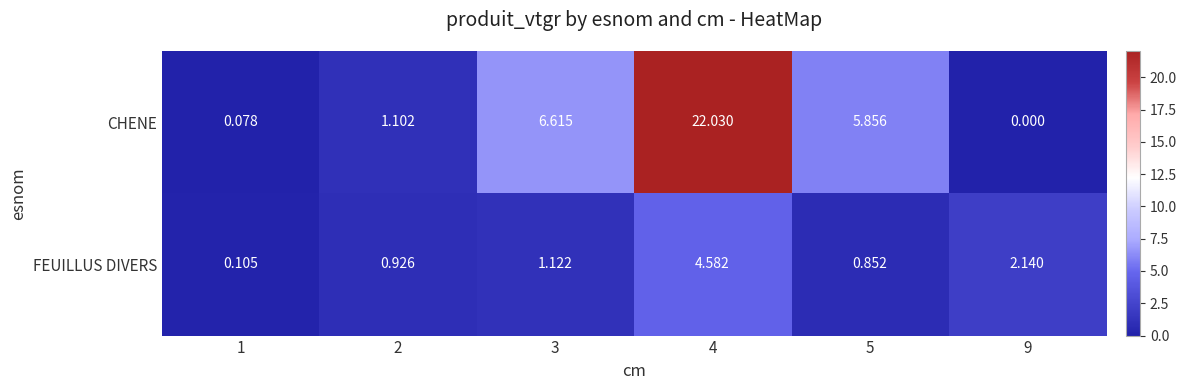

Which series has the widest spread of values?

CHENE